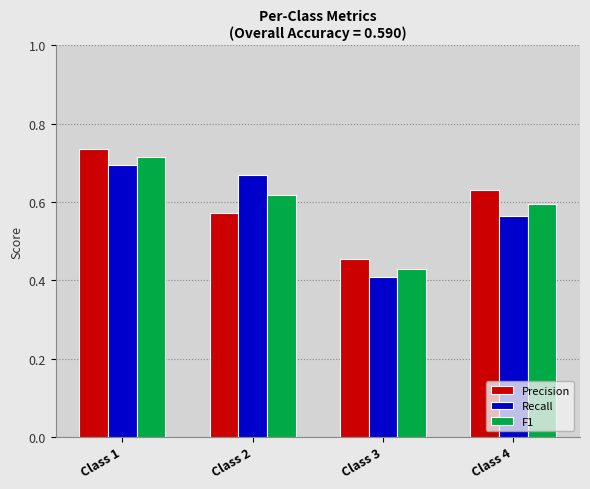

What is the difference between the maximum and minimum values in the Precision series?

0.3